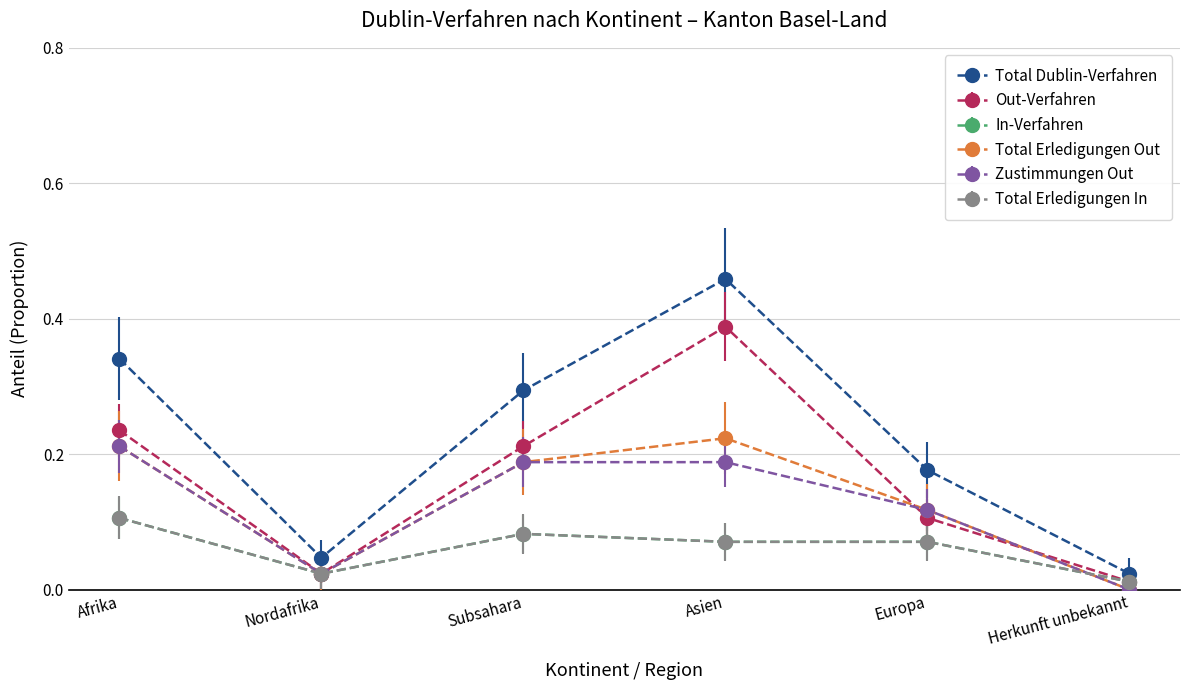

Reading left to right, transcribe all the data shown in this chart.

Total Dublin-Verfahren: Afrika=0.3	Nordafrika=0.0	Subsahara=0.3	Asien=0.5	Europa=0.2	Herkunft unbekannt=0.0
Out-Verfahren: Afrika=0.2	Nordafrika=0.0	Subsahara=0.2	Asien=0.4	Europa=0.1	Herkunft unbekannt=0.0
In-Verfahren: Afrika=0.1	Nordafrika=0.0	Subsahara=0.1	Asien=0.1	Europa=0.1	Herkunft unbekannt=0.0
Total Erledigungen Out: Afrika=0.2	Nordafrika=0.0	Subsahara=0.2	Asien=0.2	Europa=0.1	Herkunft unbekannt=0.0
Zustimmungen Out: Afrika=0.2	Nordafrika=0.0	Subsahara=0.2	Asien=0.2	Europa=0.1	Herkunft unbekannt=0.0
Total Erledigungen In: Afrika=0.1	Nordafrika=0.0	Subsahara=0.1	Asien=0.1	Europa=0.1	Herkunft unbekannt=0.0